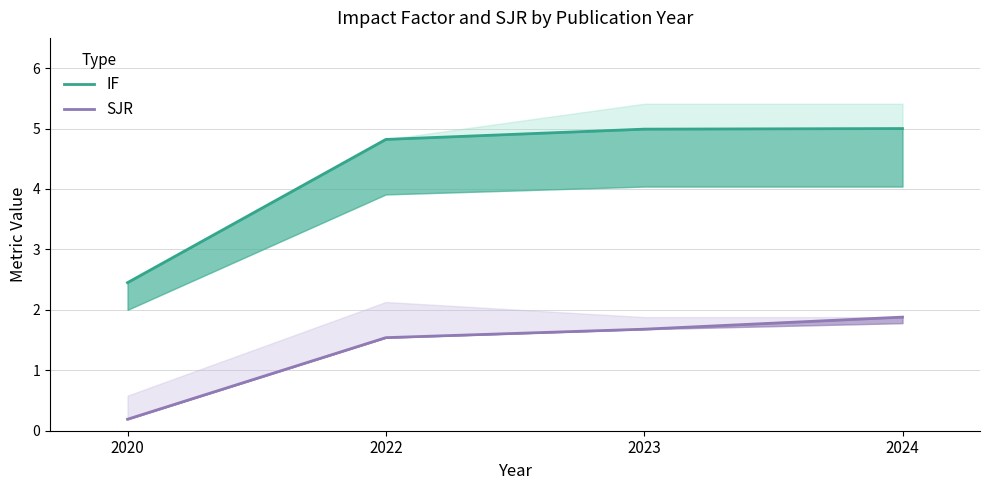

What is the total value across all series at 2022?

6.4